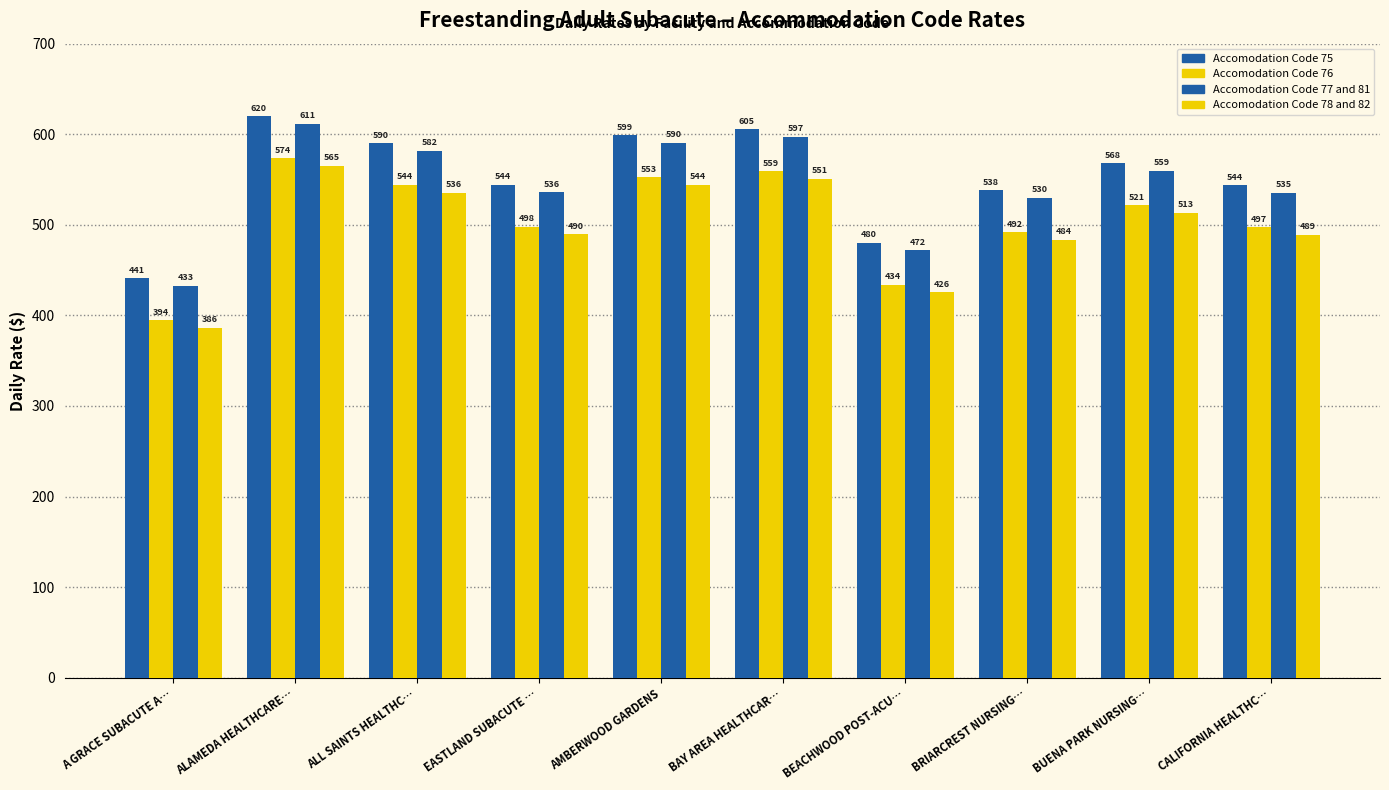

How many values in the Accomodation Code 77 and 81 series are below 559?

5